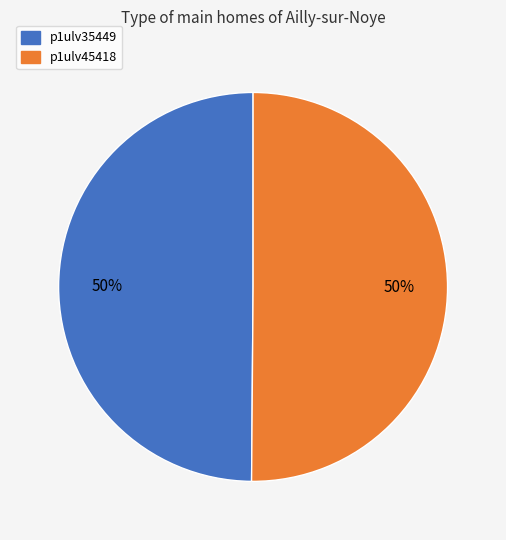

Is it true that p1ulv45418 is 50% of the pie?

True